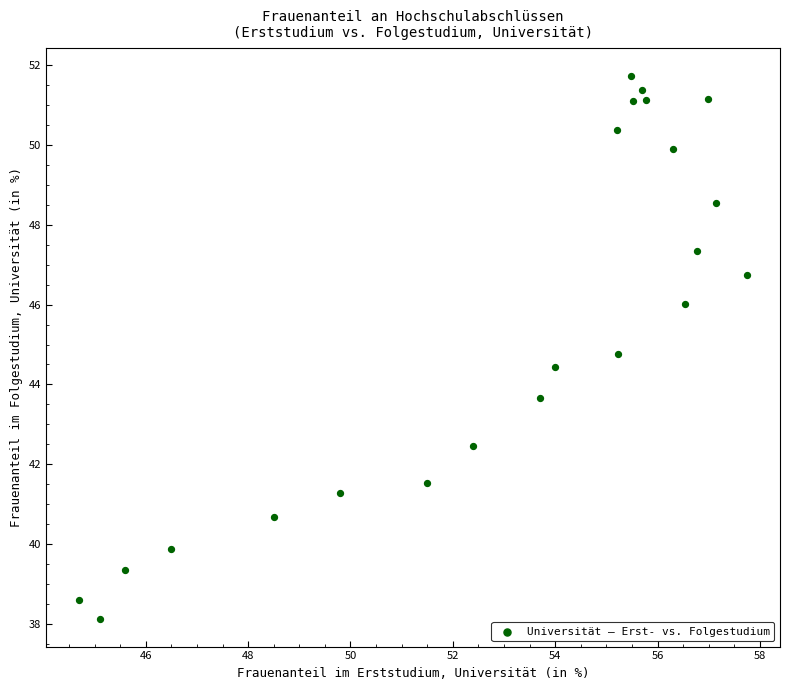

What is the range of Y values (max minus min)?

13.6